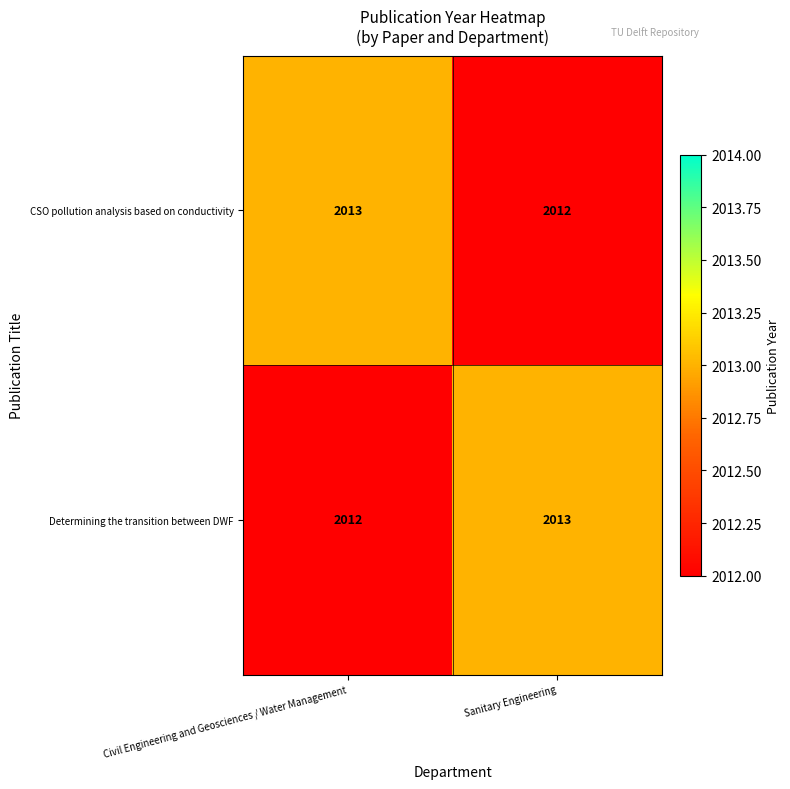

List the labels in order of Determining the transition between DWF value, largest first.

Sanitary Engineering, Civil Engineering and Geosciences / Water Management